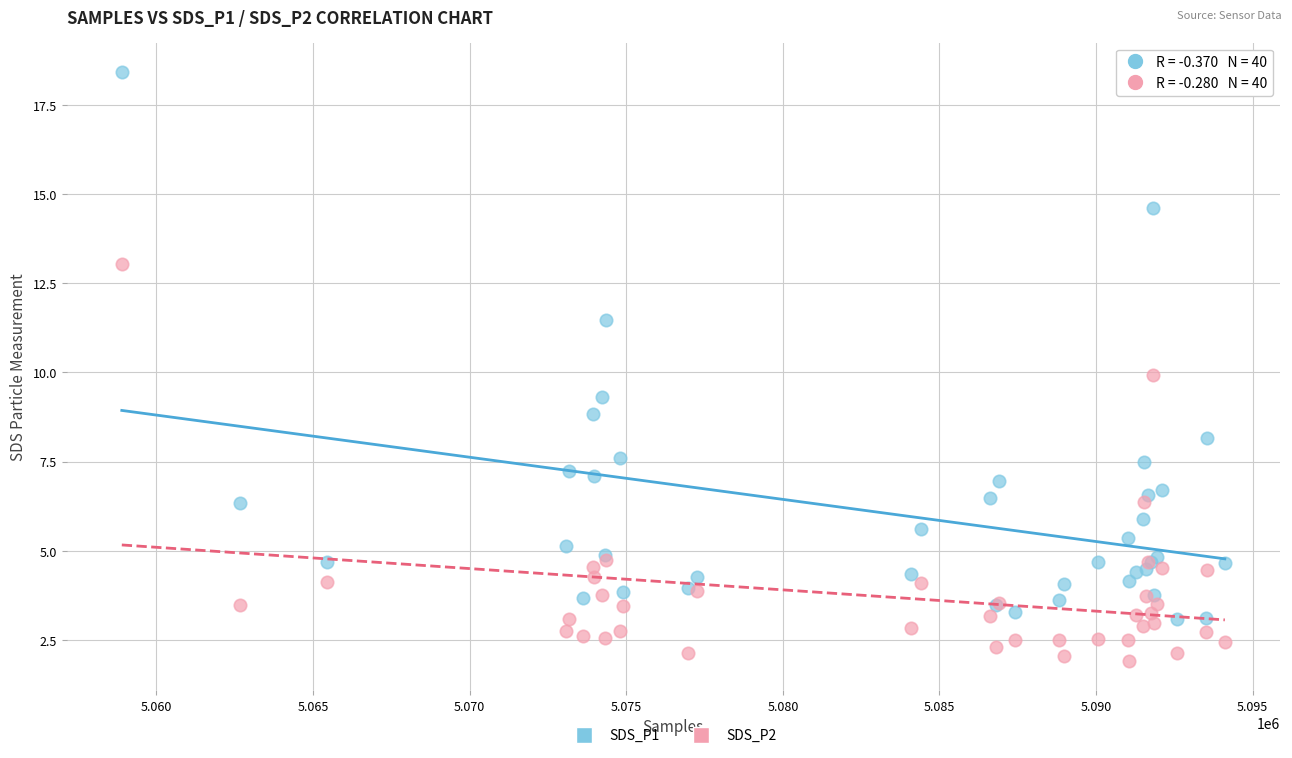

Which series reaches the minimum Y coordinate?

SDS_P2